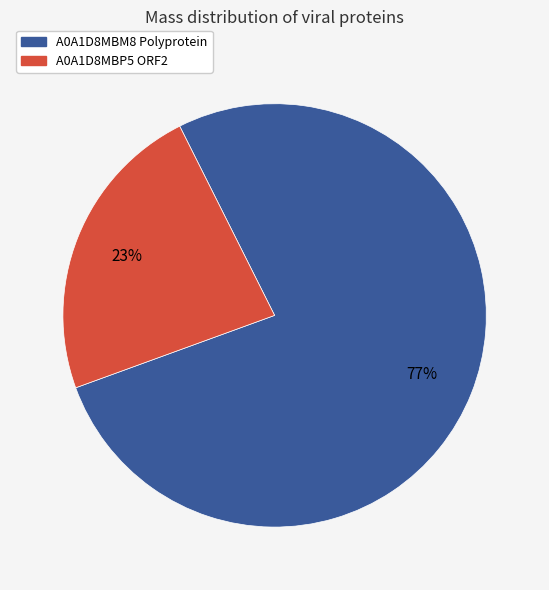

To the nearest percent, what is the difference between the largest and smallest slice percentages?

54%